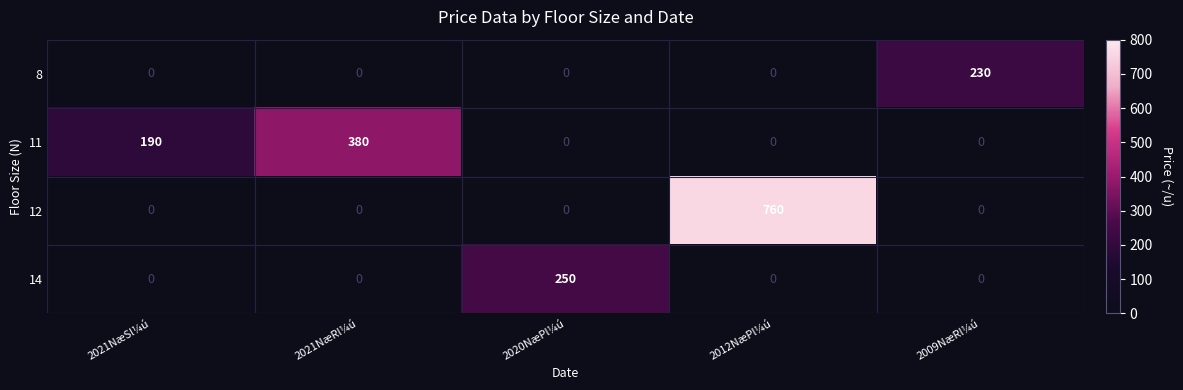

True or false: 11 has a value of 0 at 2012NæPl¼ú.

True